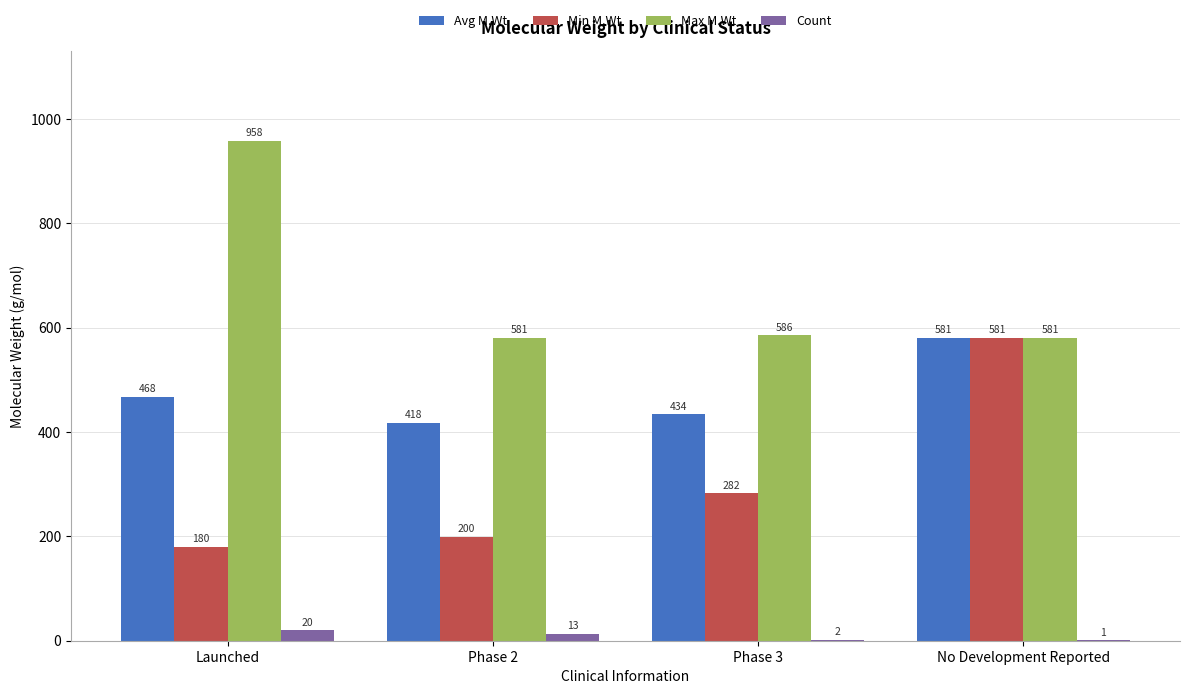

Which category has the highest value across all series?

Launched